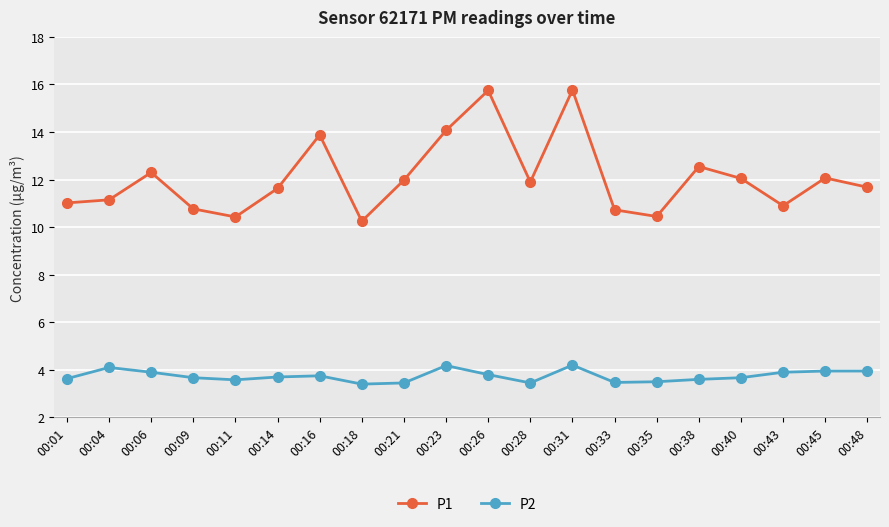

How many interior local valleys does the P1 series have?

5